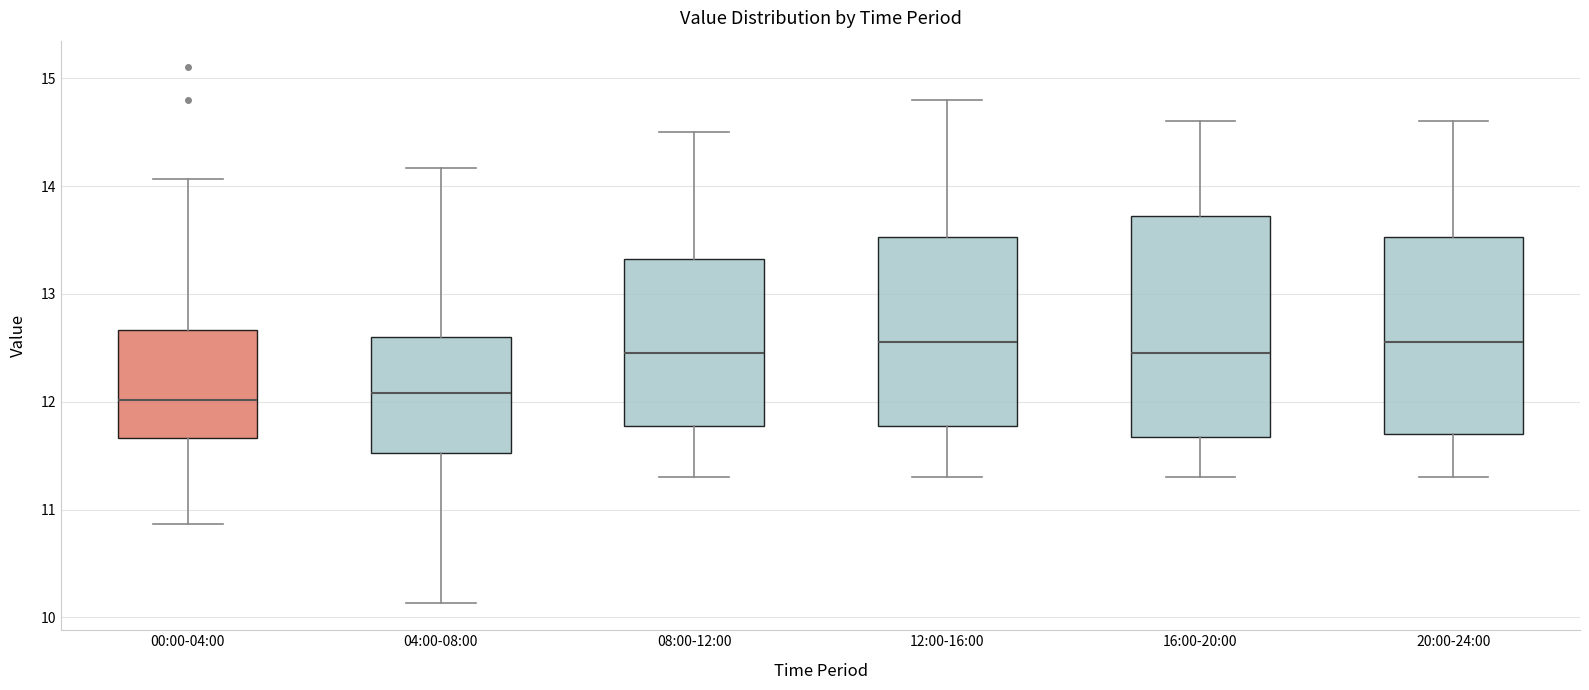

Where is the upper edge of the box for 16:00-20:00 on the y-axis? The values are not printed on the chart, so give them approximately, as read against the axis.

13.7